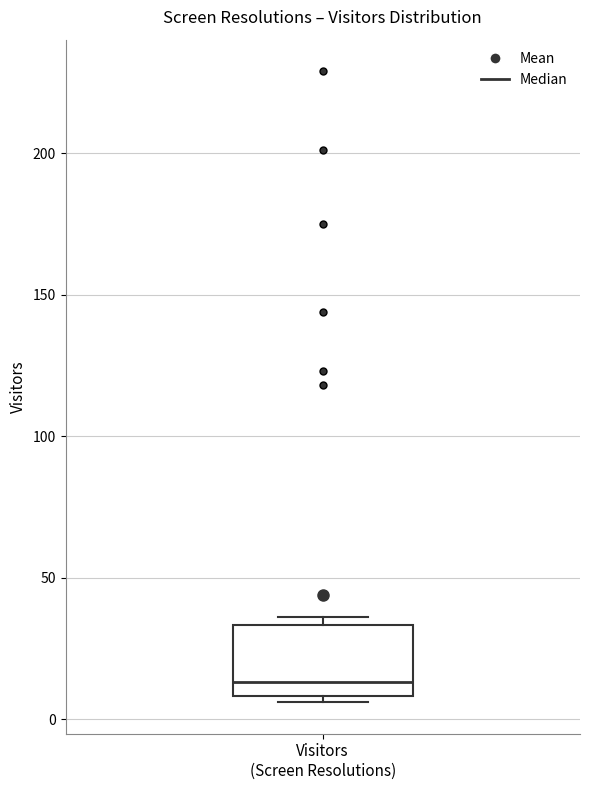

Transcribe this box plot: give where the median line is, the range the box spans, and where the two whiskers end, as read against the y-axis. The values are not printed on the chart, so give them approximately, as read against the axis.

median 15, box 10 to 35, whiskers 5 to 35 (just above the box's upper edge)